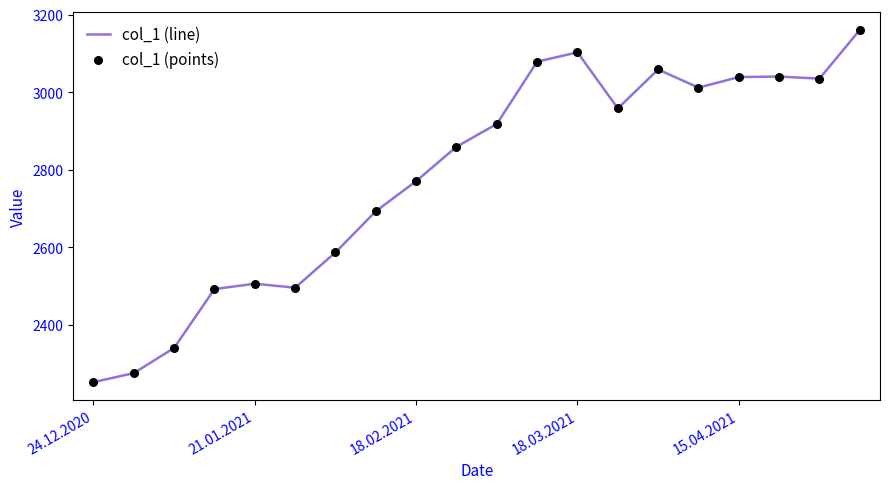

What is the greatest value displayed?

3160.3